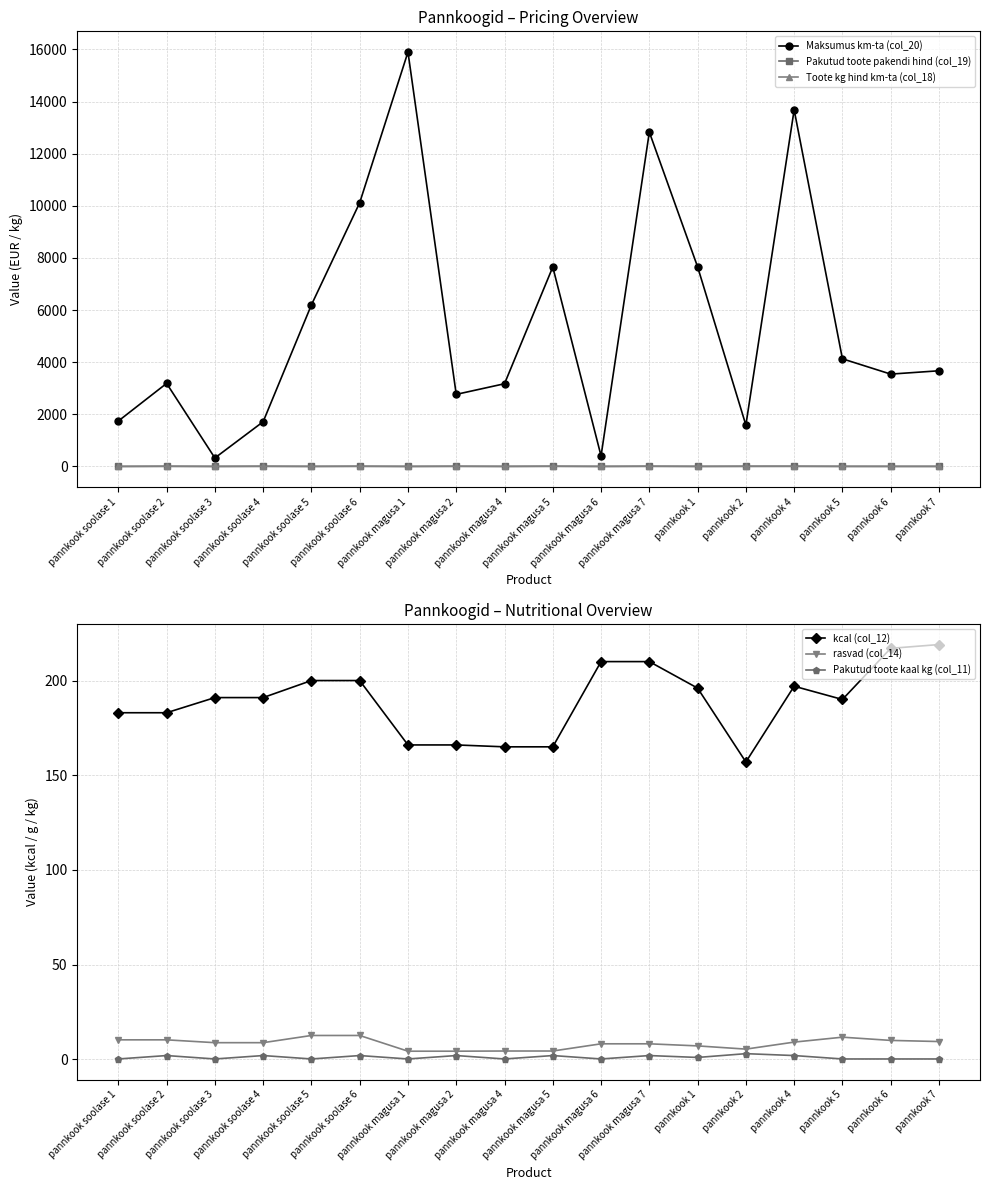

Is it true that Pakutud toote pakendi hind (col_19) equals 1.4 at pannkook 7?

True